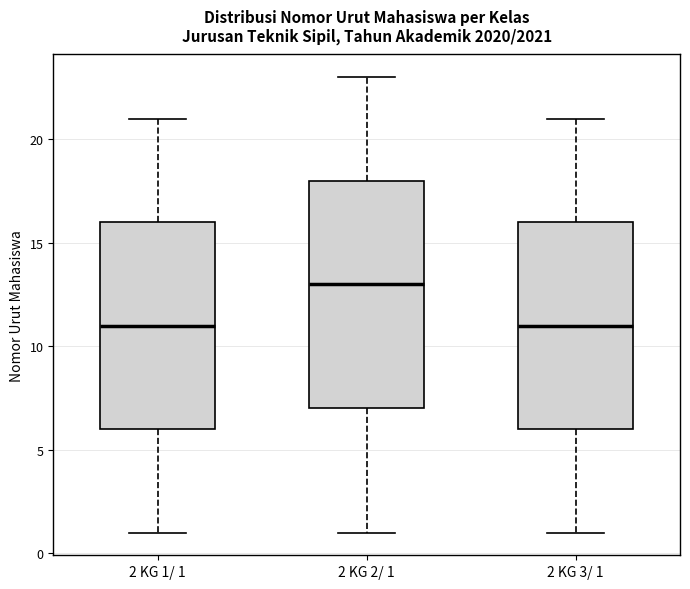

Reading left to right, read every box against the y-axis: the position of its median line, the range the box covers, and the ends of its whiskers. The values are not printed on the chart, so give them approximately, as read against the axis.

2 KG 1/ 1: median 11, box 6 to 16, whiskers 1 to 21
2 KG 2/ 1: median 13, box 7 to 18, whiskers 1 to 23
2 KG 3/ 1: median 11, box 6 to 16, whiskers 1 to 21